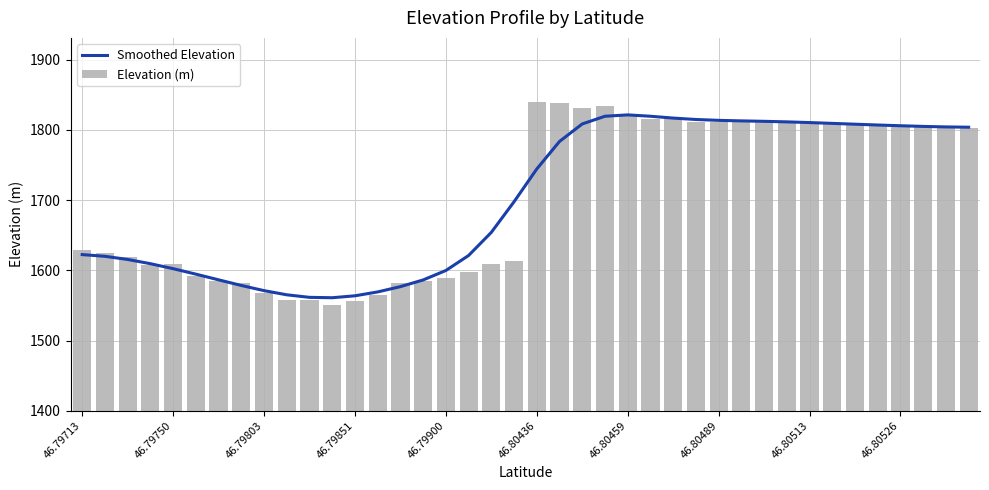

What is the maximum value for Elevation (m)?

1839.3